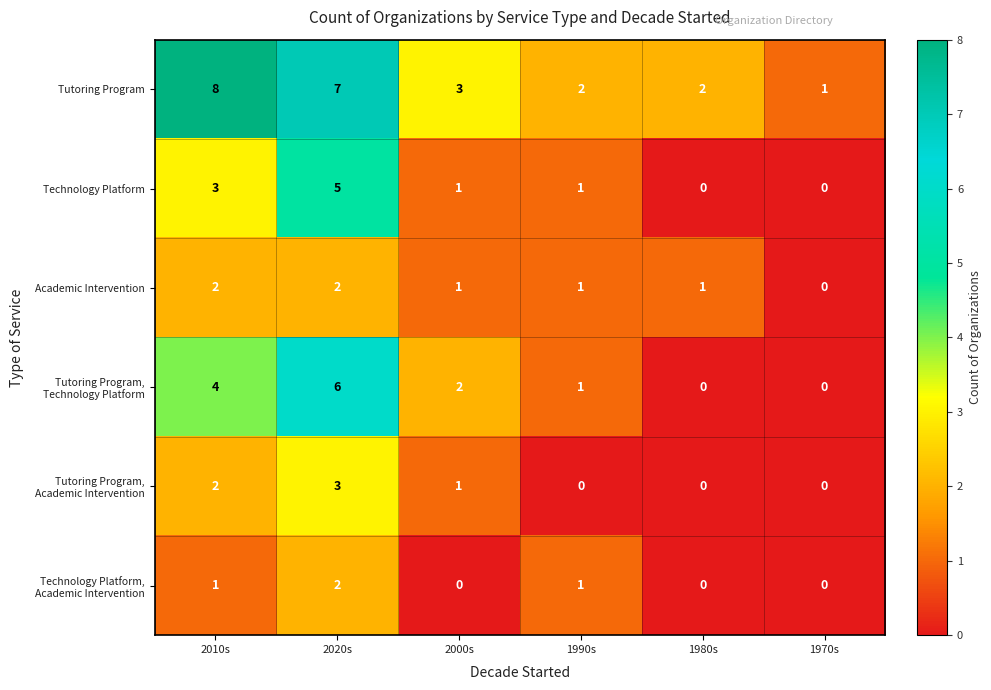

Where does the Technology Platform series first go above 1?

2010s